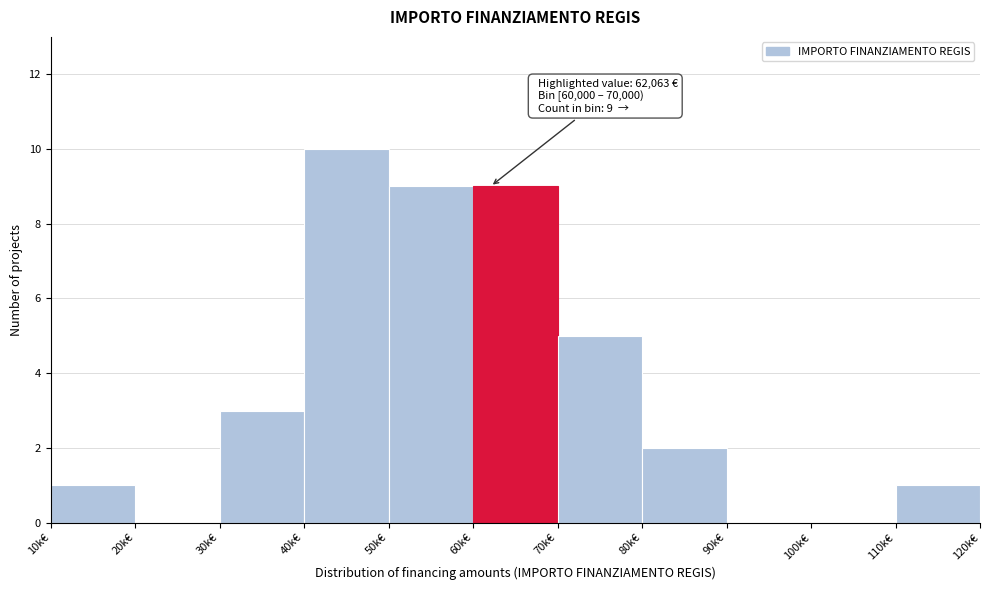

Reading left to right, transcribe all the data shown in this chart.

10k€=1	20k€=0	30k€=3	40k€=10	50k€=9	60k€=9	70k€=5	80k€=2	90k€=0	100k€=0	110k€=1